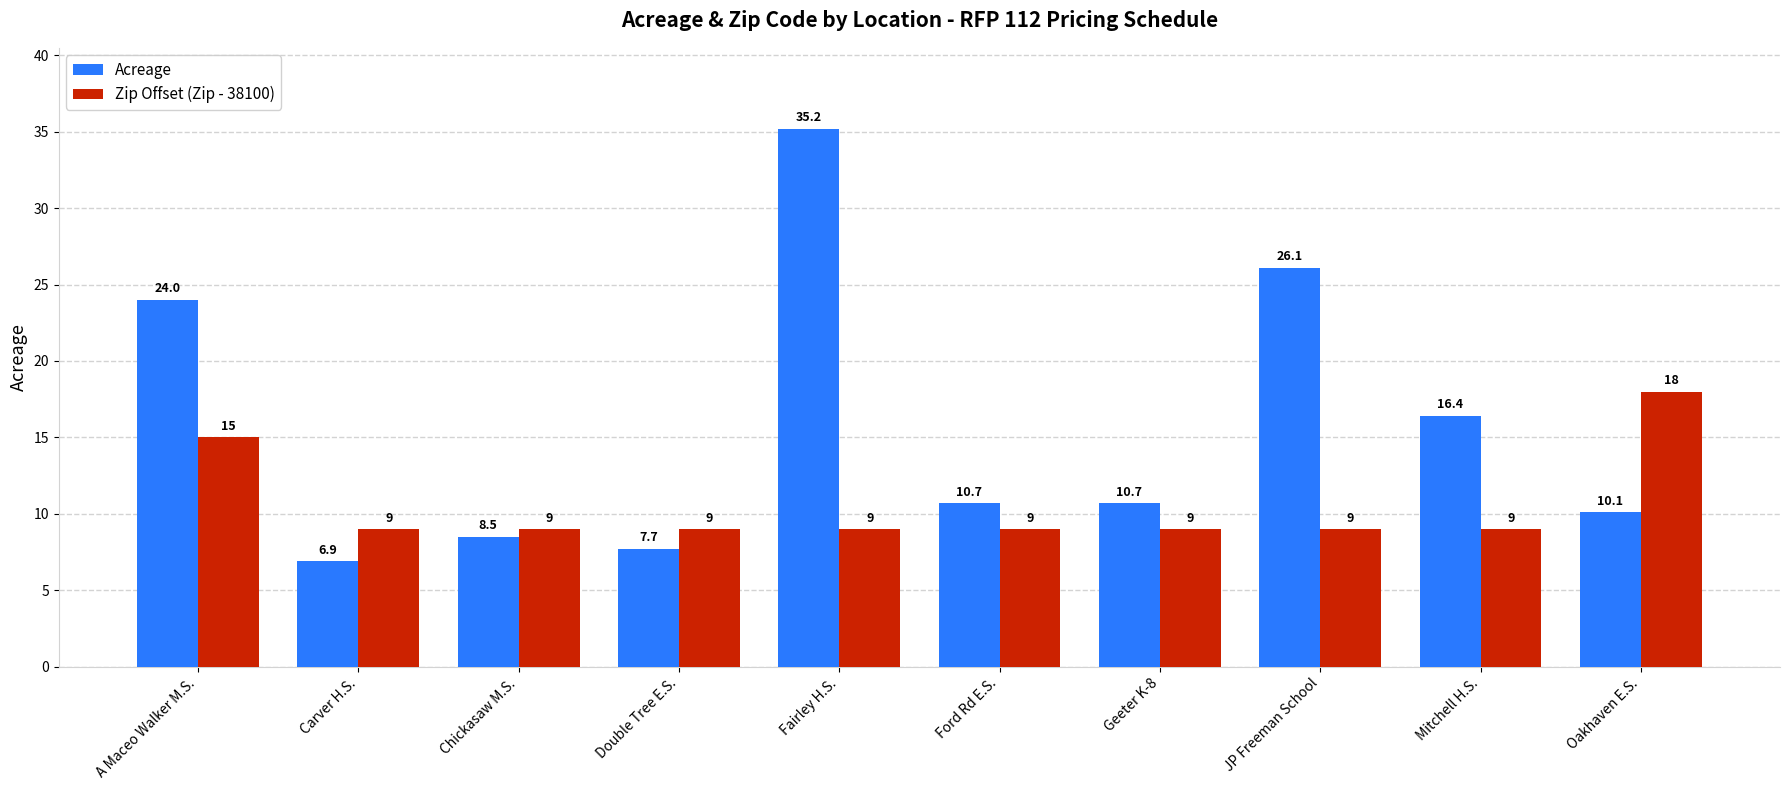

Is the value of Zip Offset (Zip - 38100) at Oakhaven E.S. greater than the value of Acreage at Chickasaw M.S.?

Yes